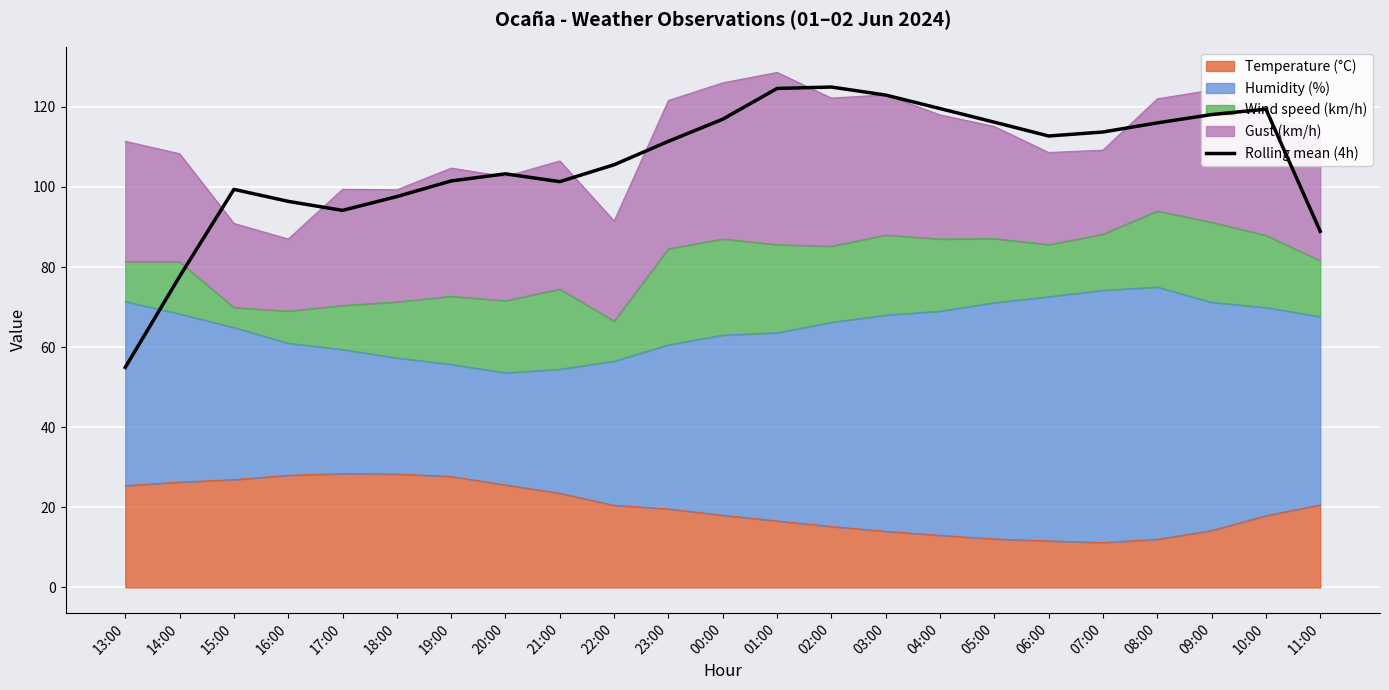

Reading left to right, list all the values displayed in this chart.

13:00=54.9	14:00=77.7	15:00=99.4	16:00=96.4	17:00=94.2	18:00=97.6	19:00=101.5	20:00=103.3	21:00=101.3	22:00=105.6	23:00=111.4	00:00=116.9	01:00=124.6	02:00=125.0	03:00=123.0	04:00=119.6	05:00=116.2	06:00=112.7	07:00=113.7	08:00=116.0	09:00=118.1	10:00=119.4	11:00=88.9